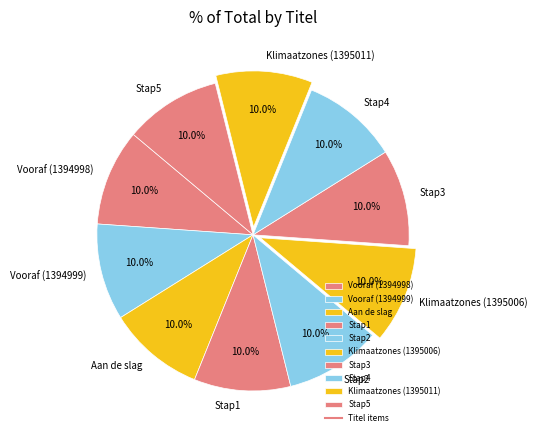

Is there any slice that represents more than half of the pie?

No